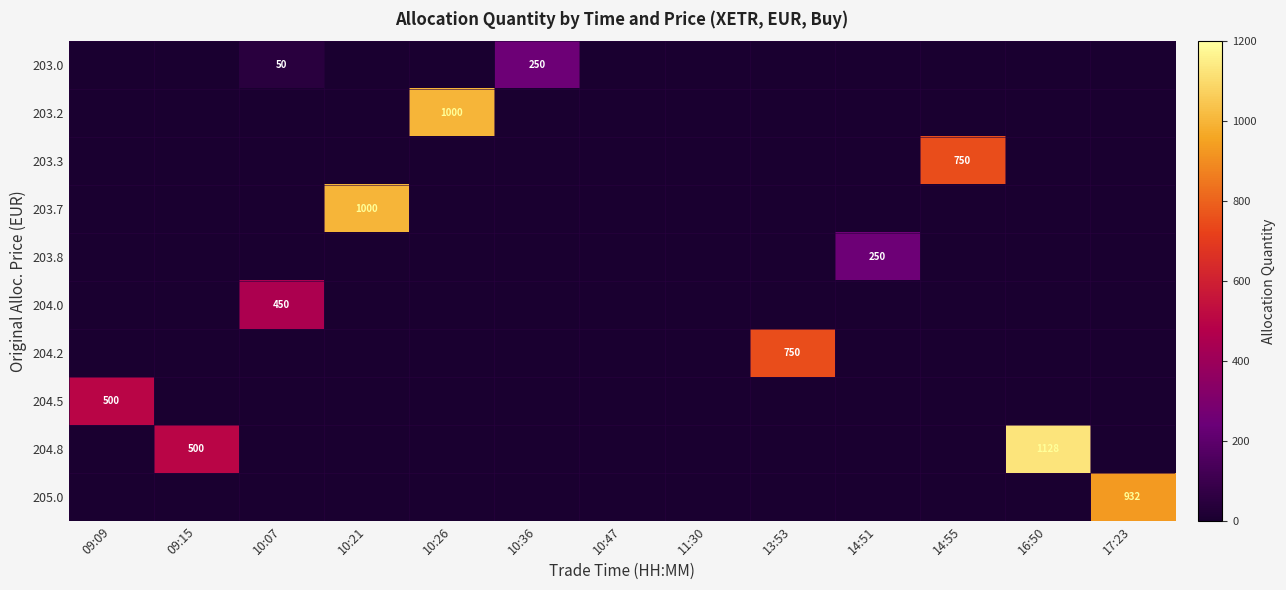

List the labels in order of 203.7 value, smallest first.

09:09, 09:15, 10:07, 10:26, 10:36, 10:47, 11:30, 13:53, 14:51, 14:55, 16:50, 17:23, 10:21